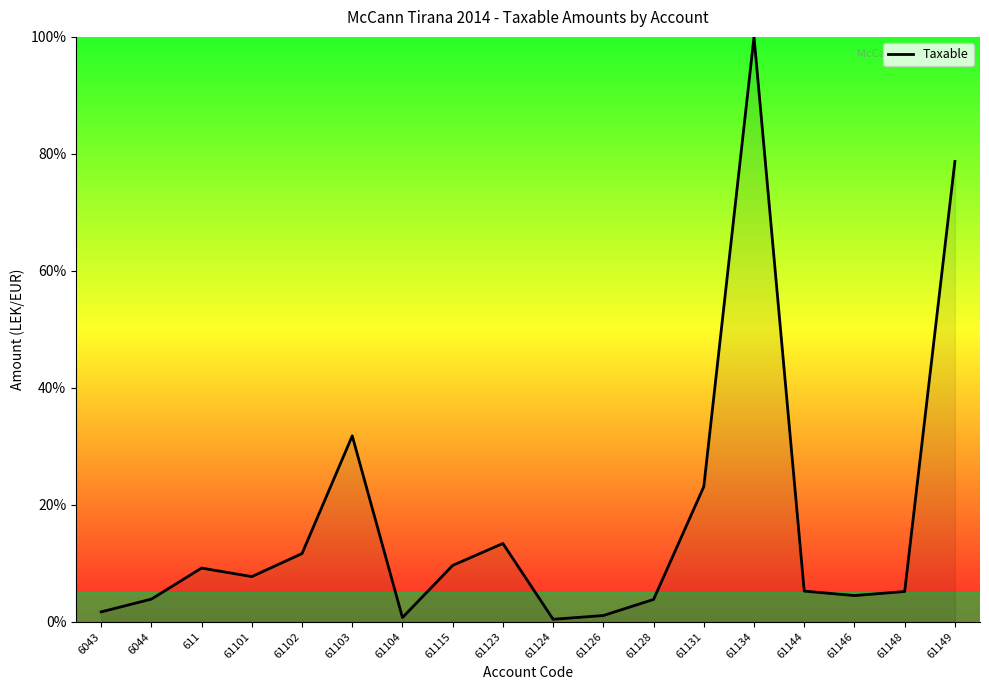

At which label is the value closest to 50?

61103